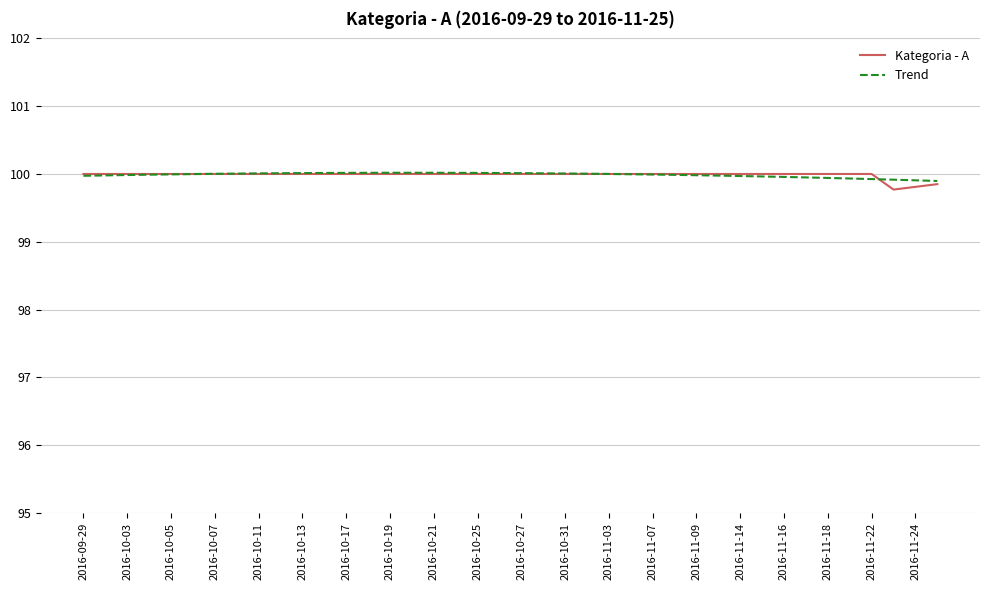

Is this an area chart (filled region under the line)?

No